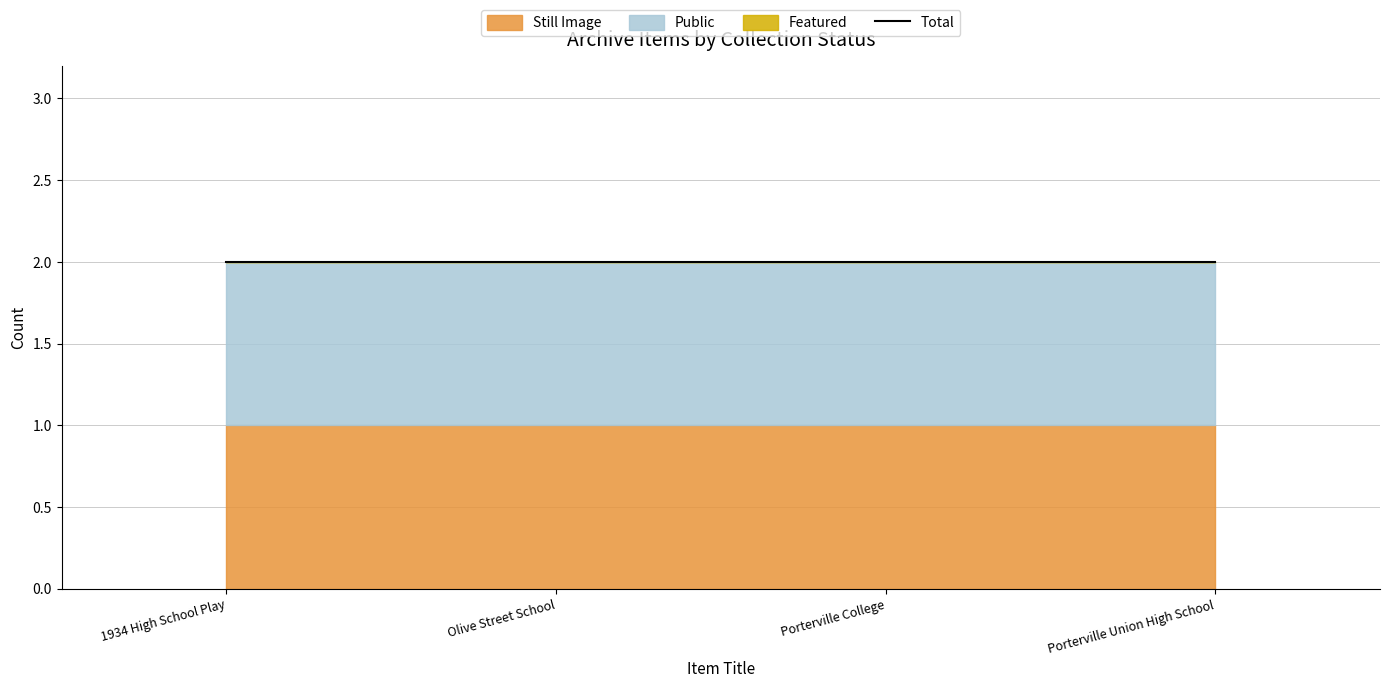

Reading left to right, list all the values displayed in this chart.

Still Image: 1	1	1	1
Public: 1	1	1	1
Featured: 0	0	0	0